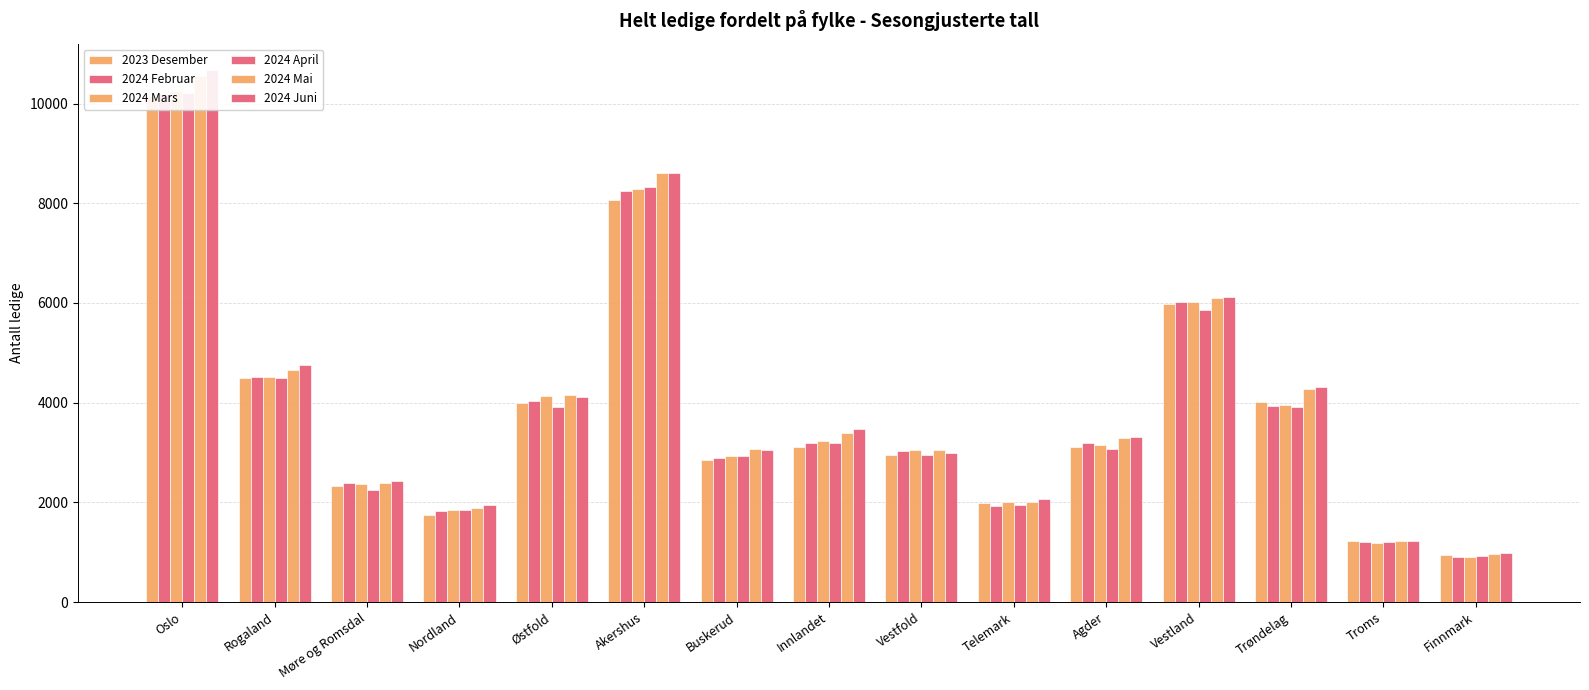

At which category is the sum across all series the highest?

Oslo